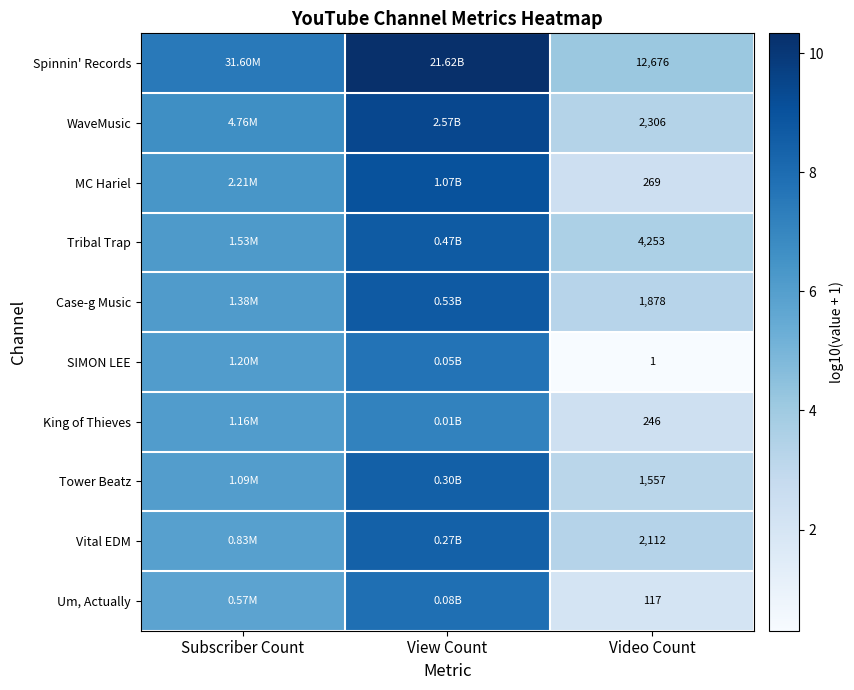

At Video Count, list the series in order from smallest to largest.

SIMON LEE, Um, Actually, King of Thieves, MC Hariel, Tower Beatz, Case-g Music, Vital EDM, WaveMusic, Tribal Trap, Spinnin' Records